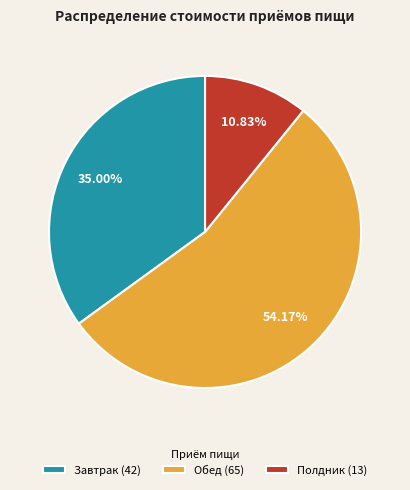

To the nearest percent, what is the difference between the largest and smallest slice percentages?

43%